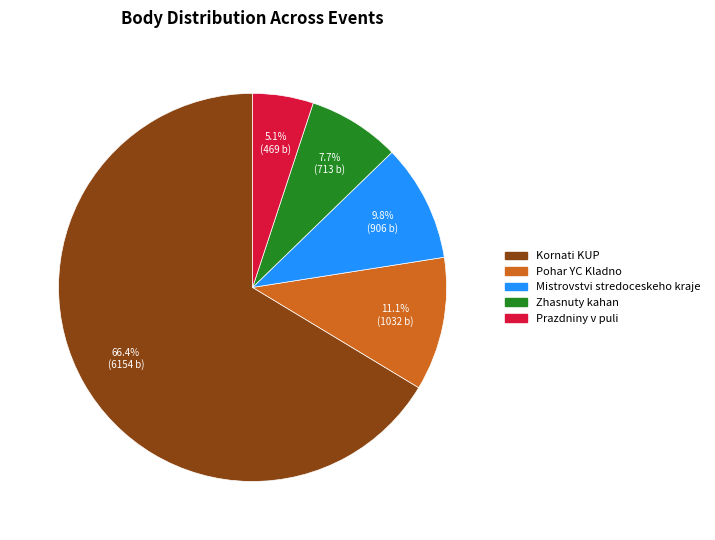

Is there any slice that represents more than half of the pie?

Yes